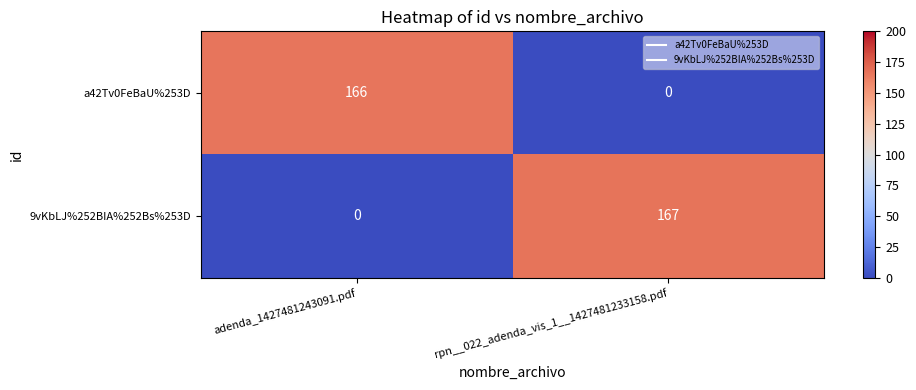

At which category does the chart reach its peak across all series?

rpn__022_adenda_vis_1__1427481233158.pdf